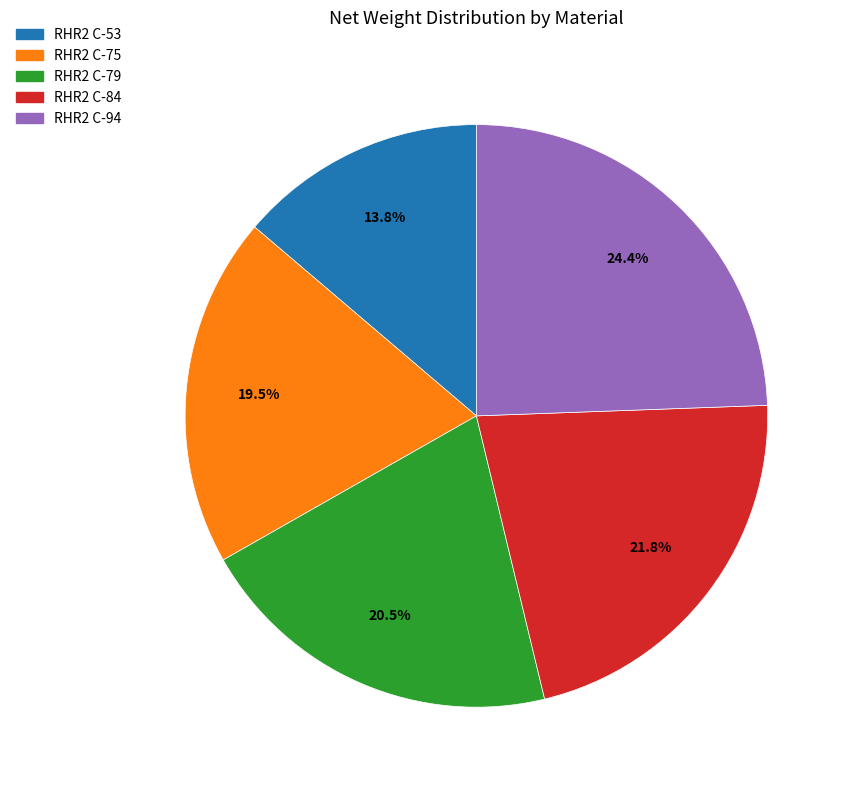

How many slices are in this pie chart?

5